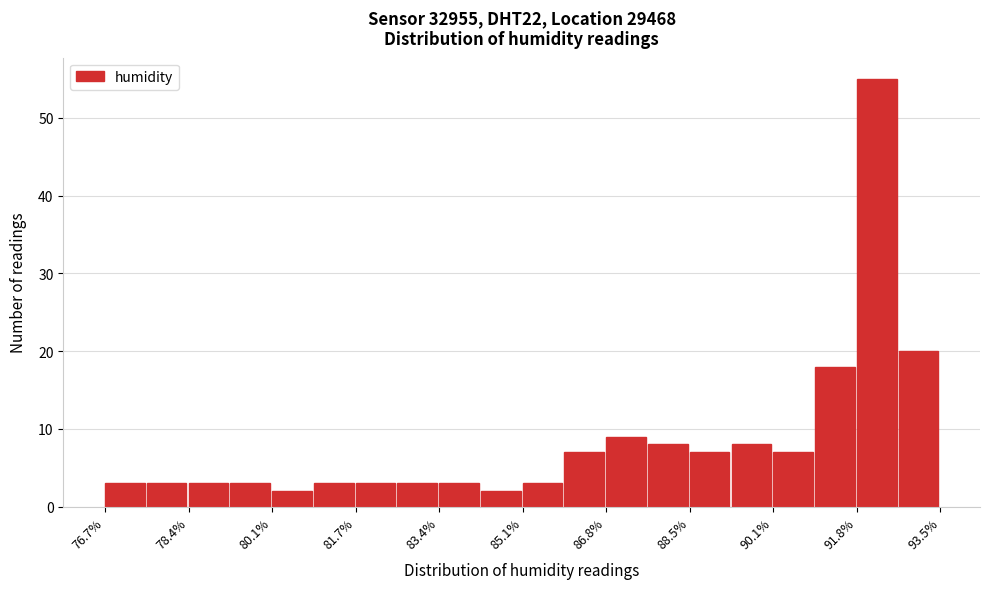

Reading left to right, transcribe this chart: for each bar, give the range it covers on the x-axis and its height. Neither the bar edges nor the heights are printed on the chart, so give them approximately, as read against the axes.

76.70 to 77.54: 3
77.54 to 78.38: 3
78.38 to 79.22: 3
79.22 to 80.06: 3
80.06 to 80.90: 2
80.90 to 81.74: 3
81.74 to 82.58: 3
82.58 to 83.42: 3
83.42 to 84.26: 3
84.26 to 85.10: 2
85.10 to 85.94: 3
85.94 to 86.78: 7
86.78 to 87.62: 9
87.62 to 88.46: 8
88.46 to 89.30: 7
89.30 to 90.14: 8
90.14 to 90.98: 7
90.98 to 91.82: 18
91.82 to 92.66: 55
92.66 to 93.50: 20